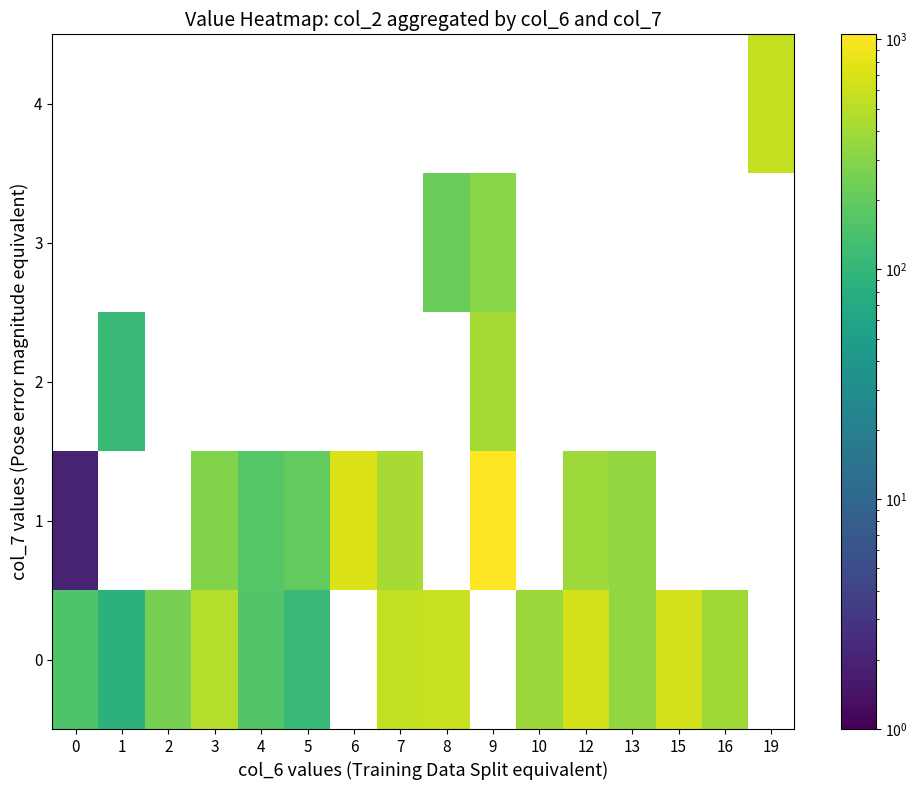

Between 15 and 9, which is larger?

9